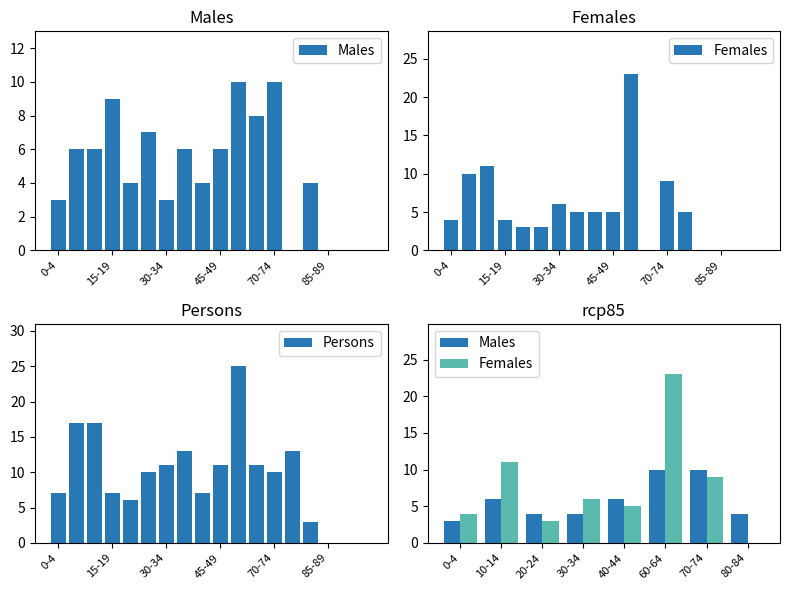

The value of Persons at 75-79 is 13. True or false?

True